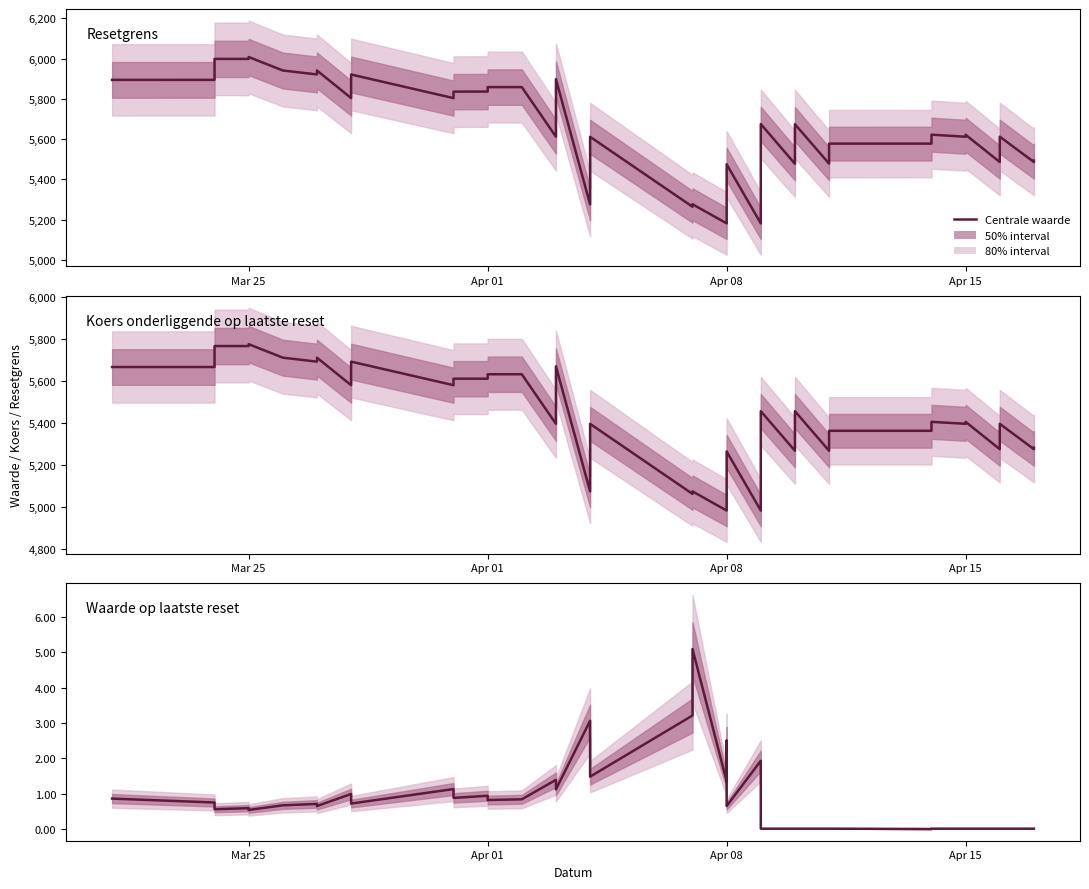

Count the number of categories in the chart.

39